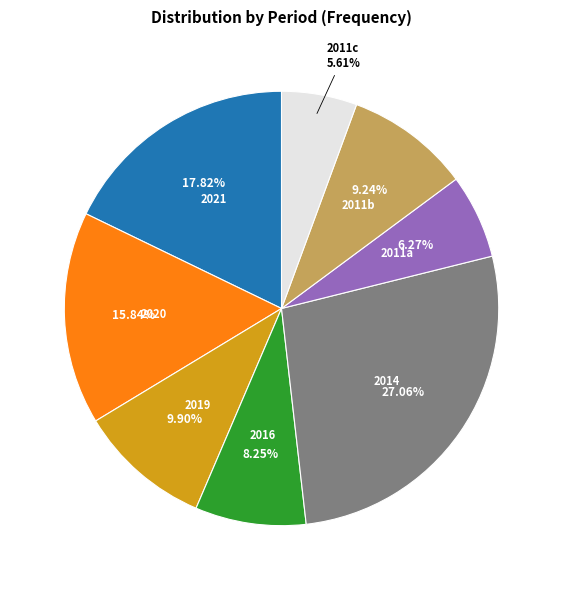

Does any single category account for the majority?

No